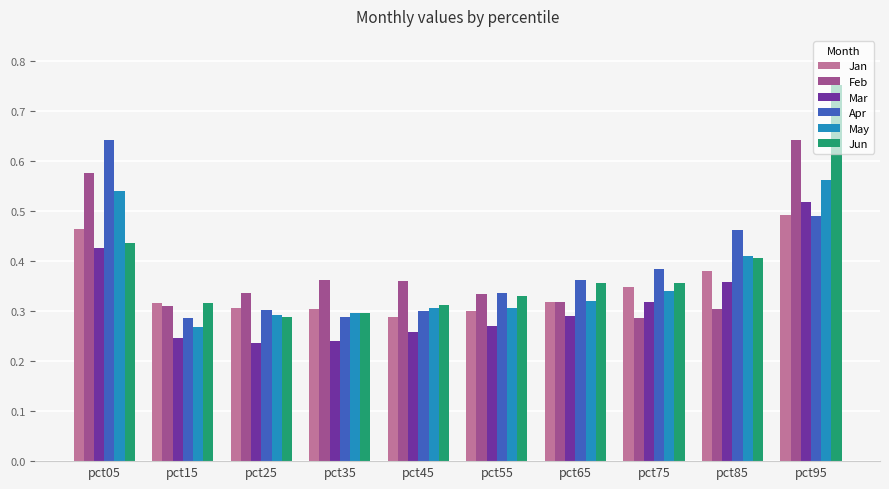

Which series has the largest range (max minus min)?

Jun